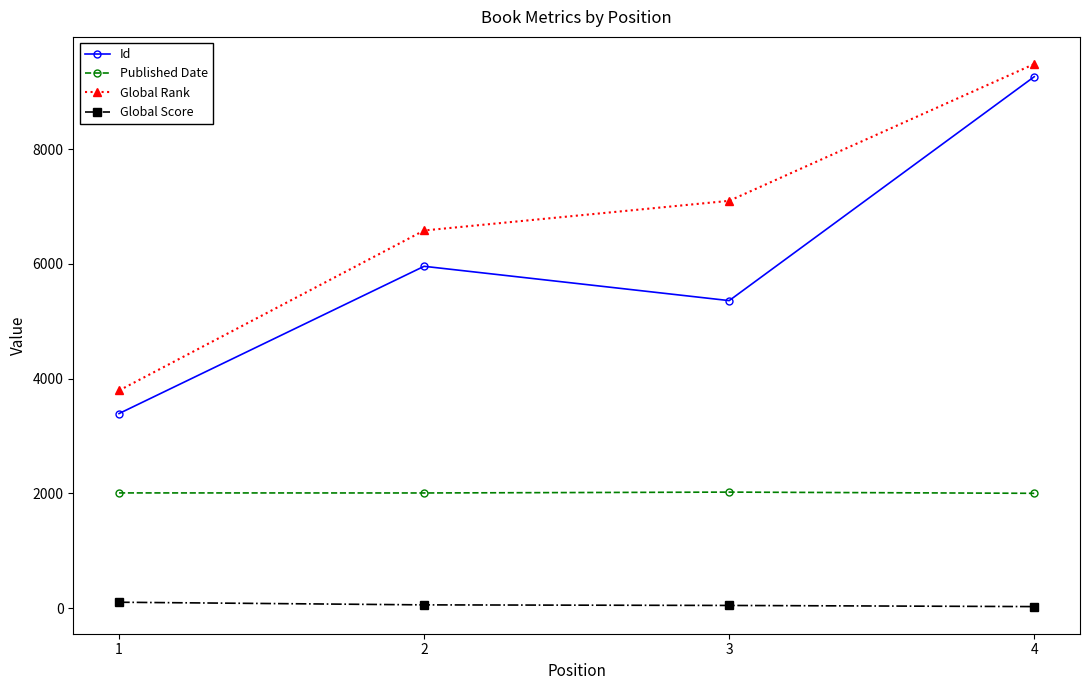

What value does the Global Rank series have at 1, to the nearest 100?

3800